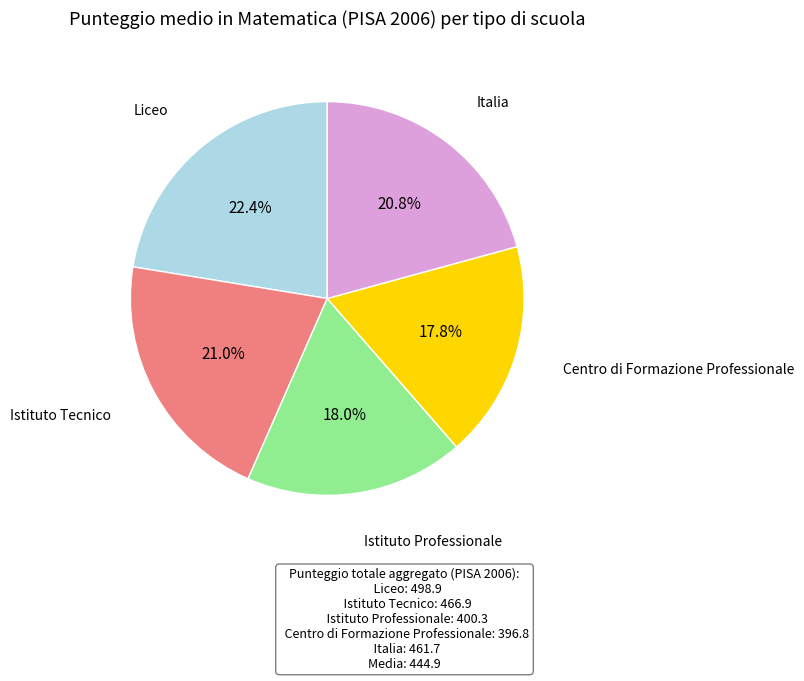

What percentage is the Centro di Formazione Professionale slice, to the nearest percent?

18%